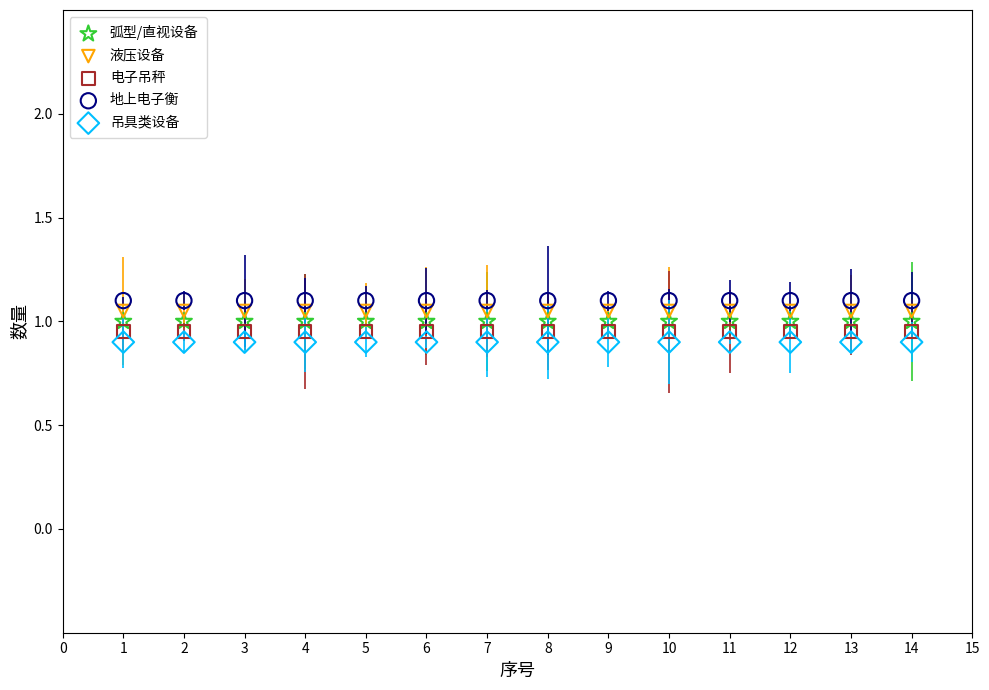

Count the number of points in this scatter plot.

70